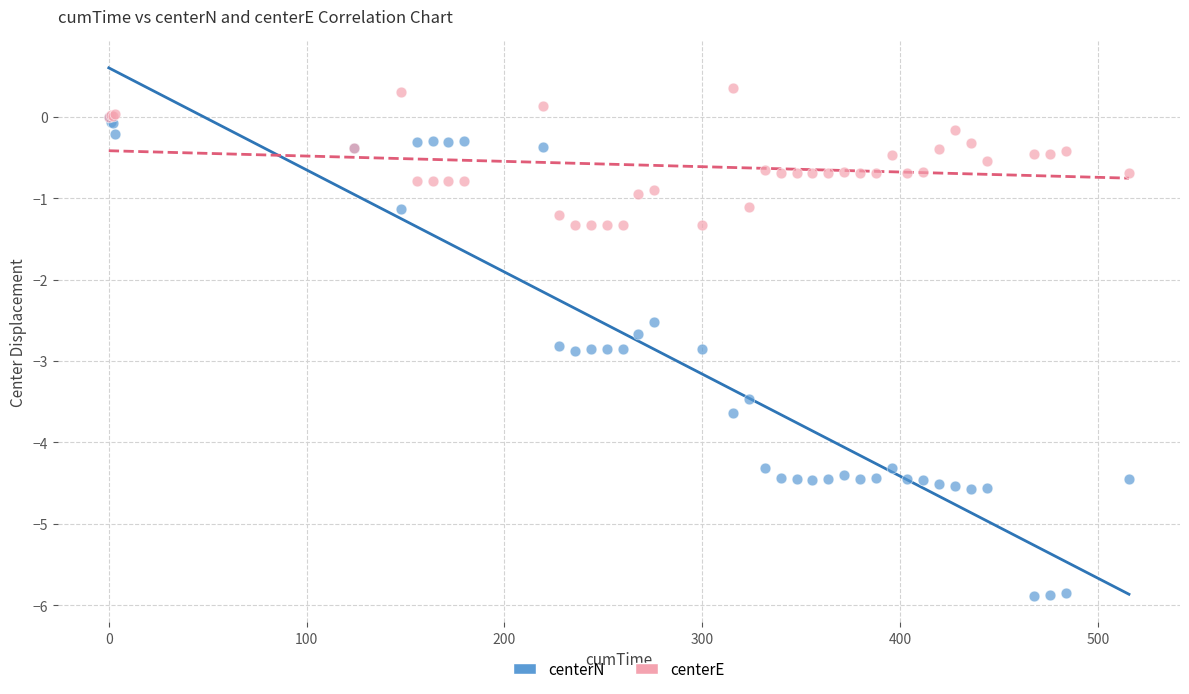

In the centerN series, what Y value is closest to -2?

-2.5